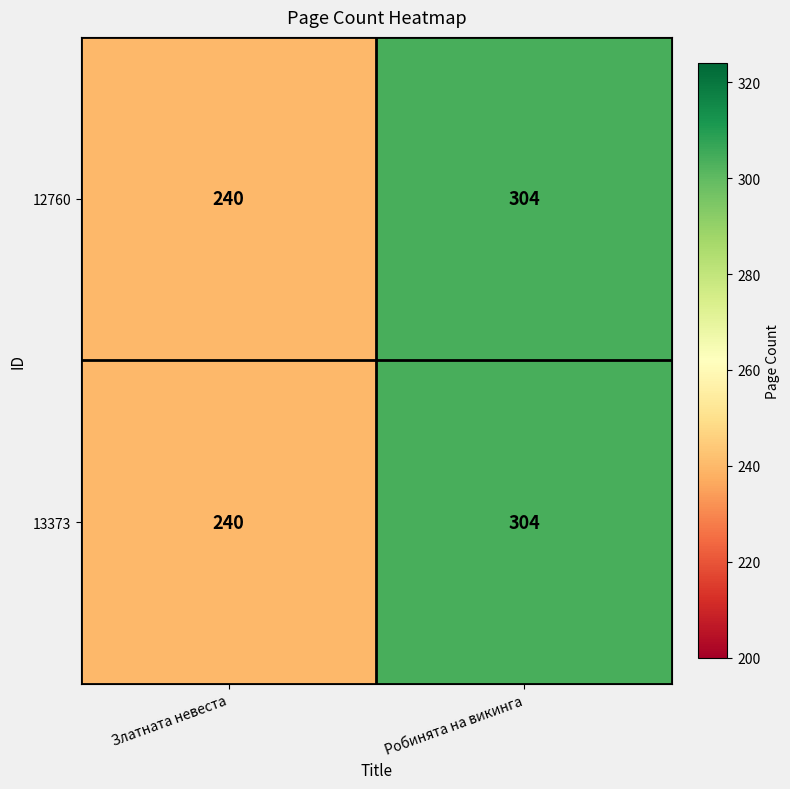

What is the greatest value displayed?

304